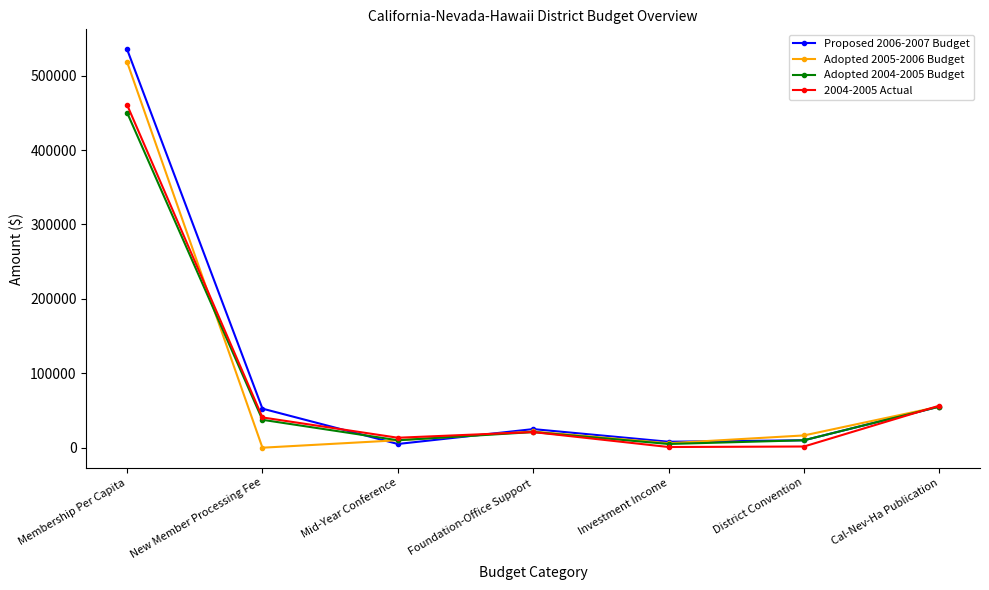

What is the difference between the Adopted 2005-2006 Budget values at Membership Per Capita and Mid-Year Conference?

508500.0